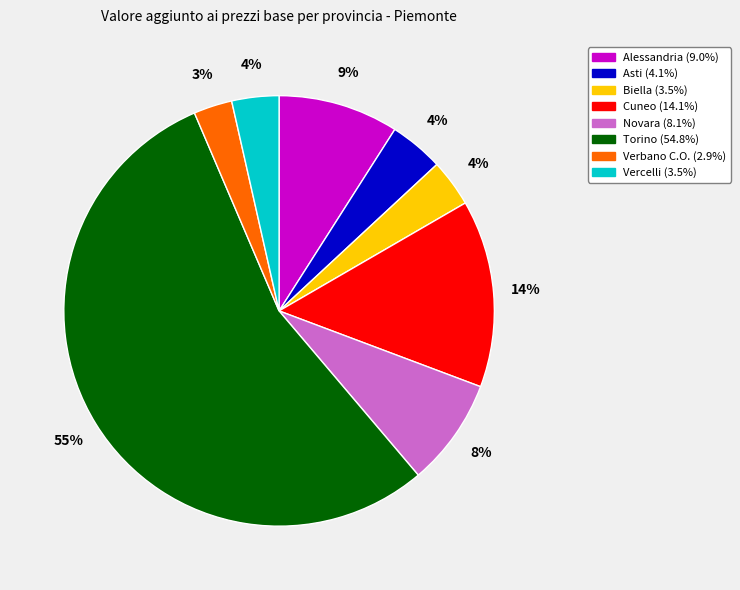

The Novara slice represents 19% of the pie. True or false?

False